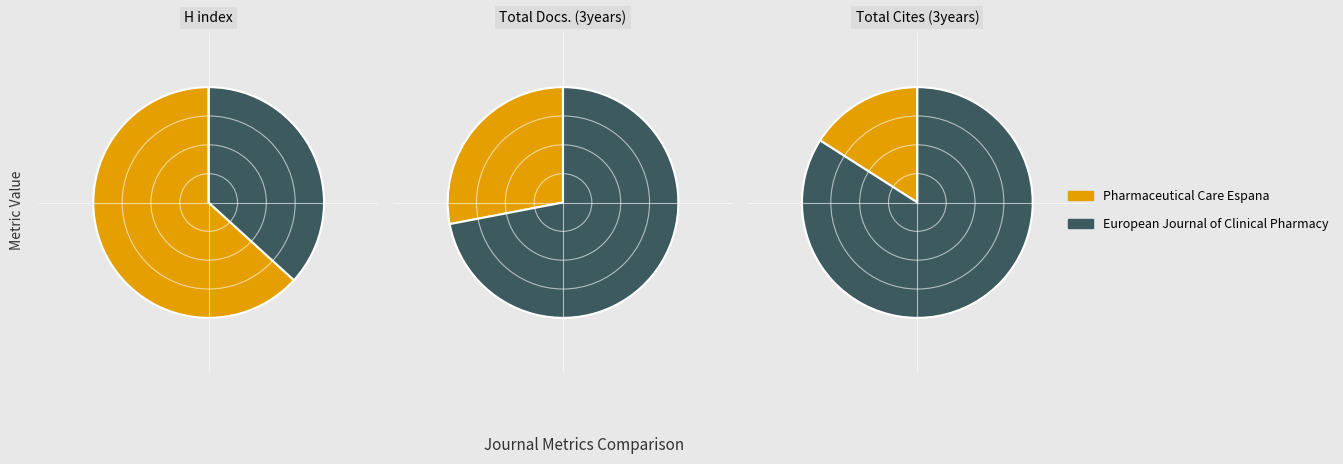

What portion of the pie excludes Pharmaceutical Care Espana?

36.8%